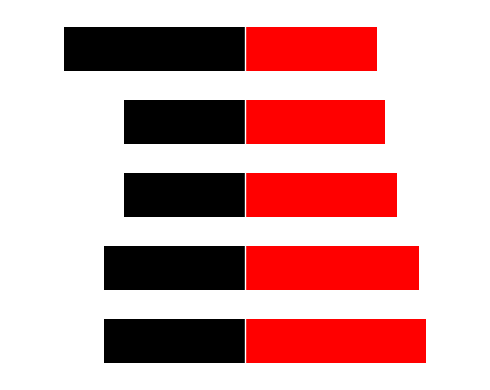

What is the maximum value for Số môn thi?

-26.7